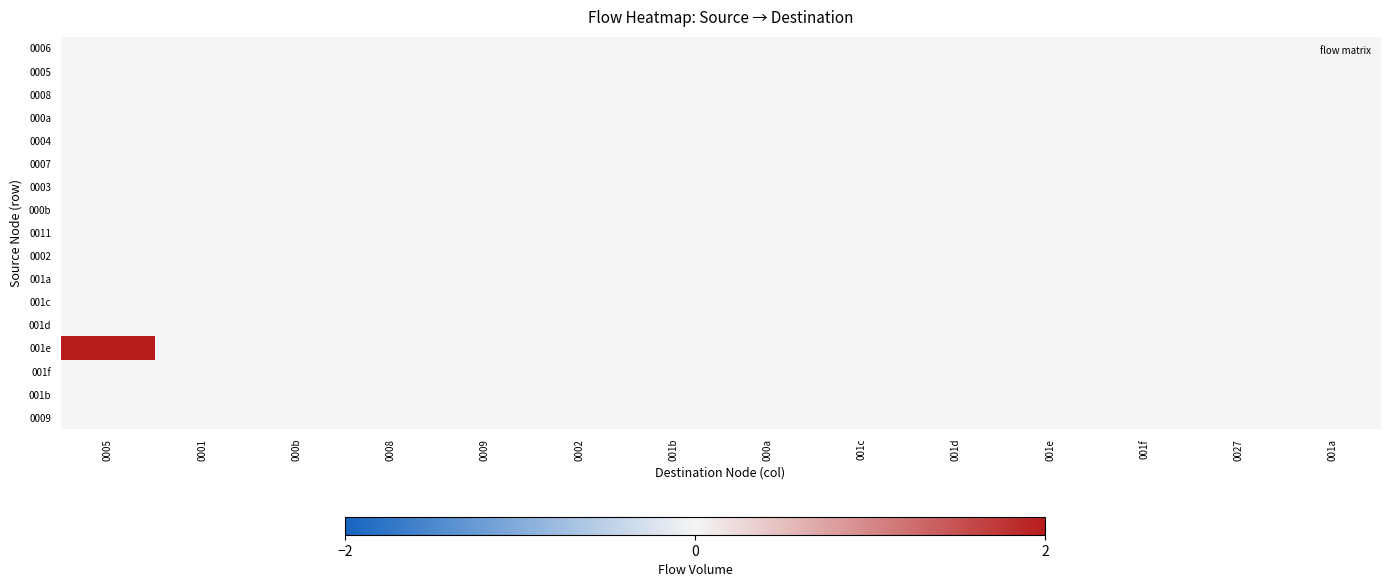

Which has a higher value, 0008 or 0001?

0008